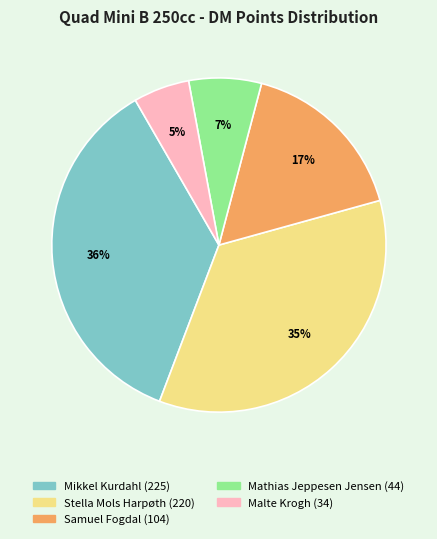

Is it true that Mathias Jeppesen Jensen is 7% of the pie?

True